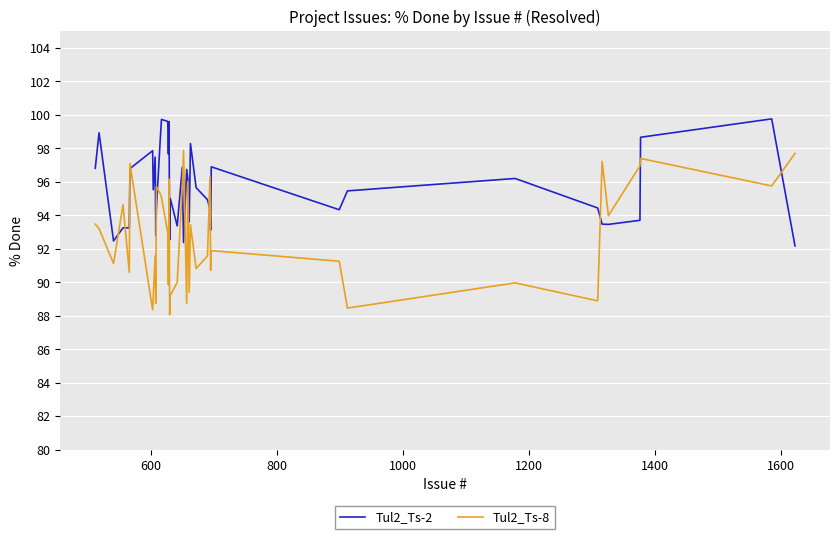

Rank the series by their maximum value, from lowest to highest.

Tul2_Ts-8, Tul2_Ts-2